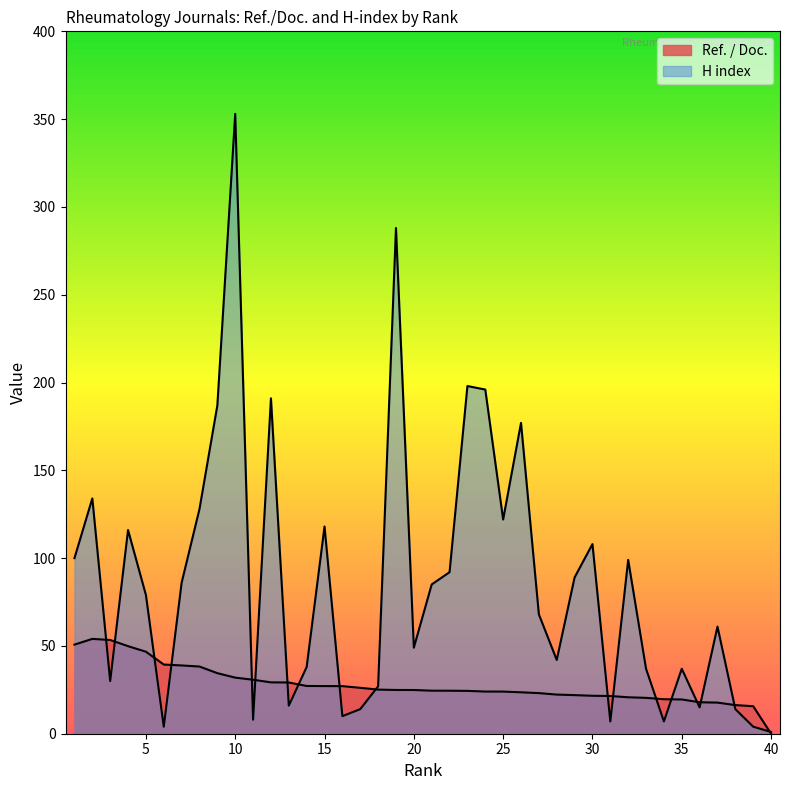

Reading right to left, extract all data points from this chart.

Ref. / Doc.: 0.0	15.7	16.3	17.7	17.9	19.5	19.6	20.4	20.8	21.5	21.6	22.0	22.3	23.1	23.6	24.0	24.0	24.4	24.5	24.5	24.9	24.9	25.1	26.1	27.1	27.1	27.2	29.2	29.2	30.7	31.9	34.5	38.3	38.9	39.4	46.7	49.9	53.4	54.0	50.7
H index: 1.0	4.0	14.0	61.0	15.0	37.0	7.0	37.0	99.0	7.0	108.0	89.0	42.0	68.0	177.0	122.0	196.0	198.0	92.0	85.0	49.0	288.0	27.0	14.0	10.0	118.0	38.0	16.0	191.0	8.0	353.0	187.0	128.0	86.0	4.0	79.0	116.0	30.0	134.0	100.0